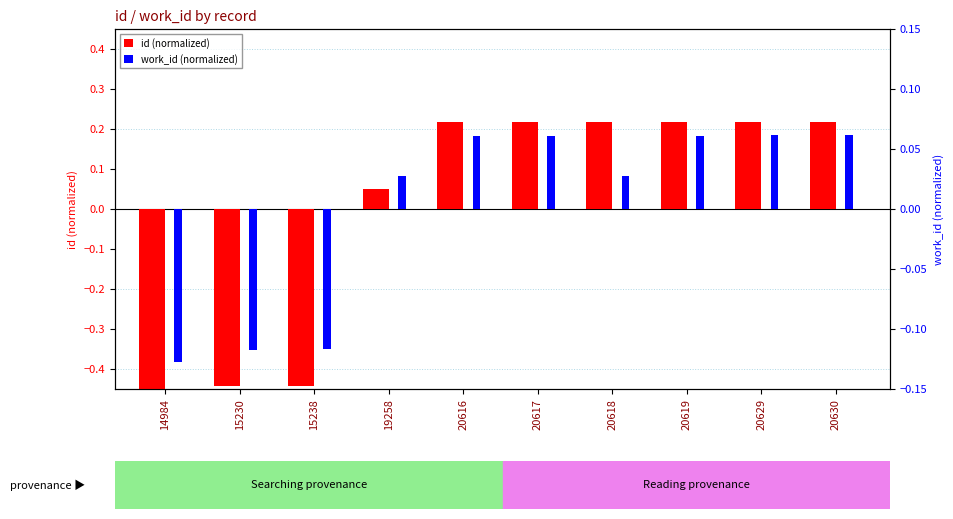

Rank the categories by id (normalized) value from lowest to highest.

14984, 15230, 15238, 19258, 20616, 20617, 20618, 20619, 20629, 20630